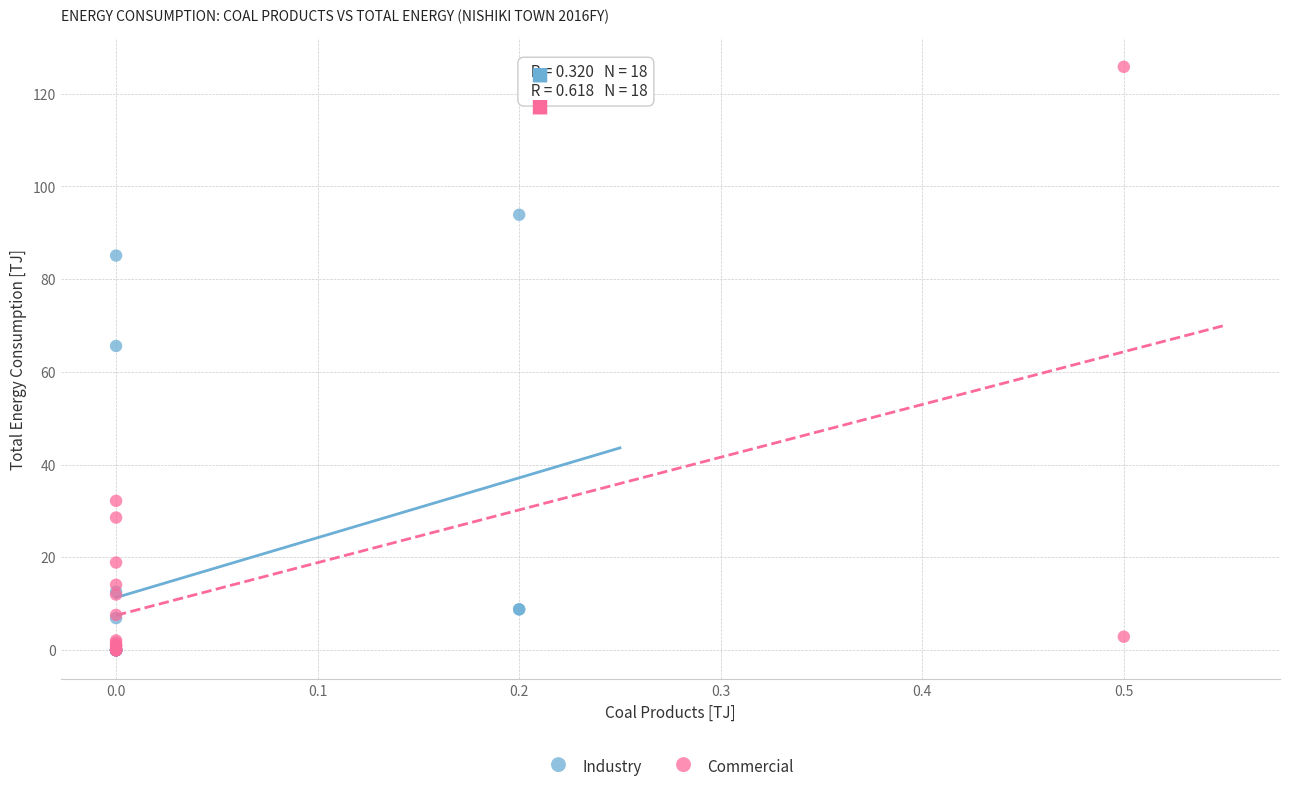

What are all the series names shown in the legend?

Industry, Commercial